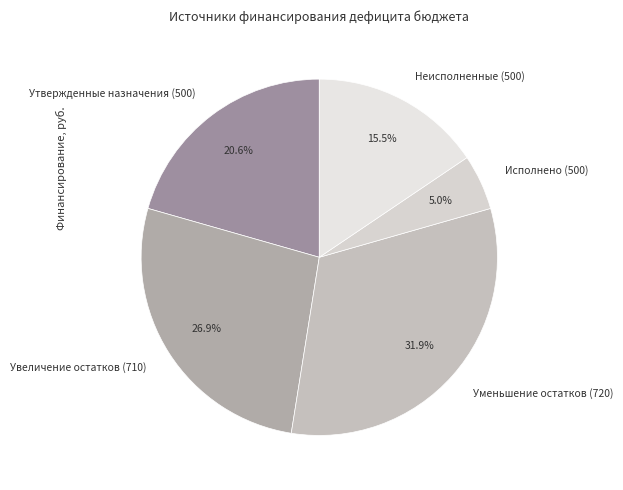

Count the number of slices in the pie.

5